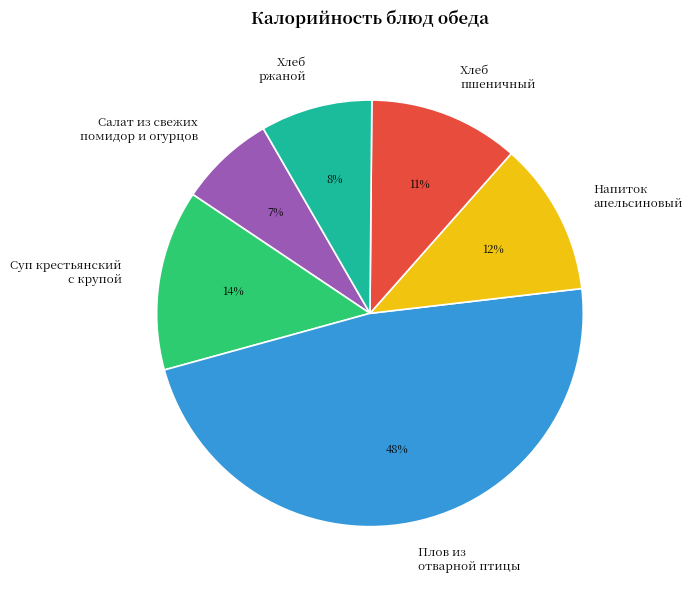

To the nearest percent, what is the average slice percentage?

17%